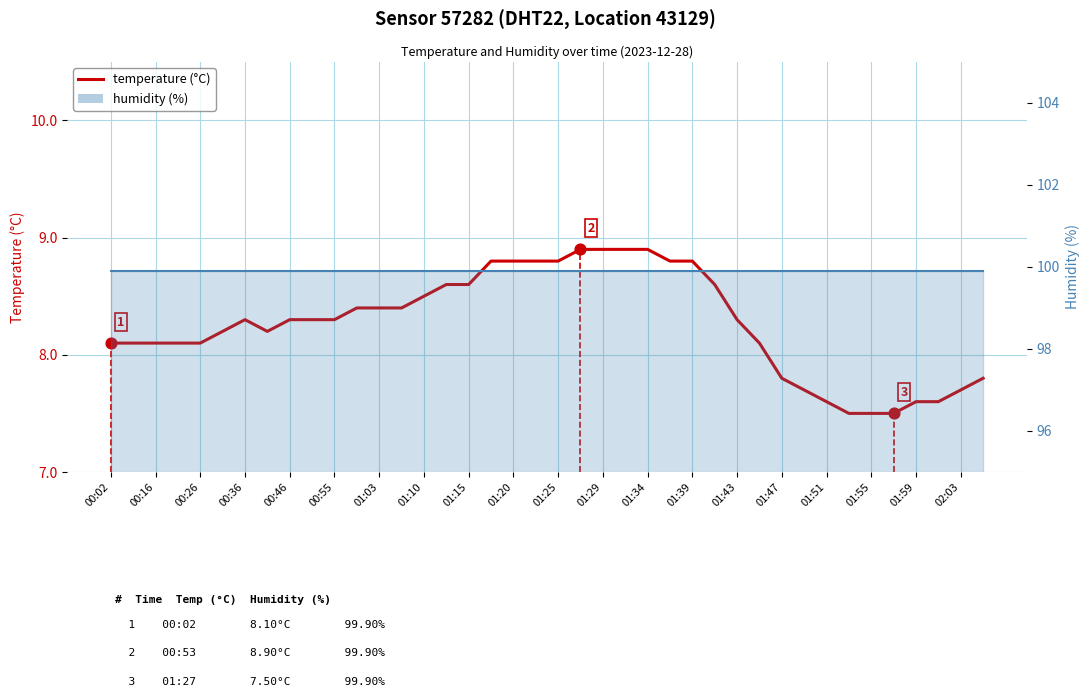

Which series has the largest total across all categories?

humidity